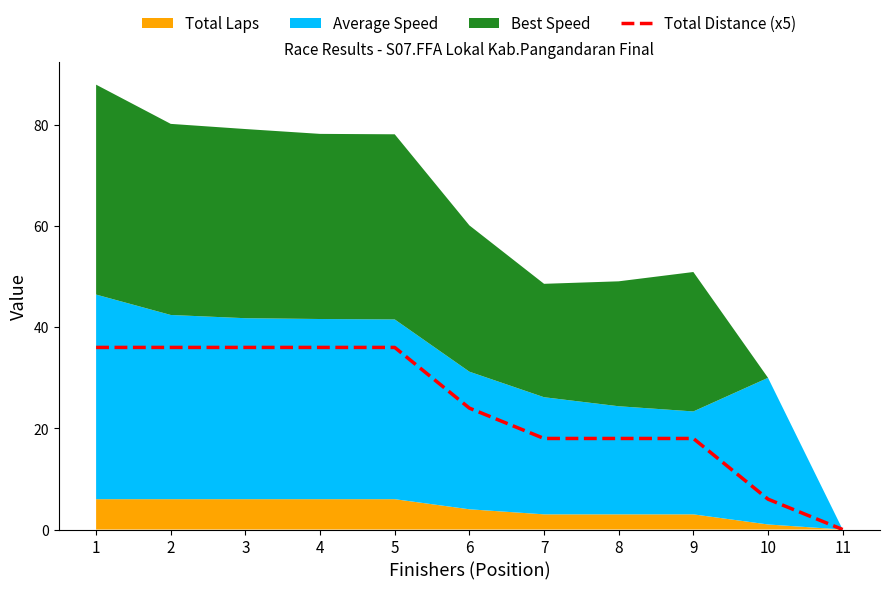

Which category has the lowest value across all series?

11